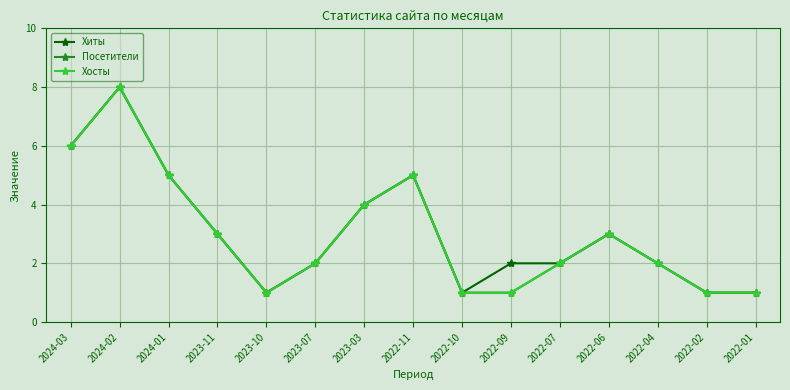

The value of Хиты at 2022-09 is 2. True or false?

True